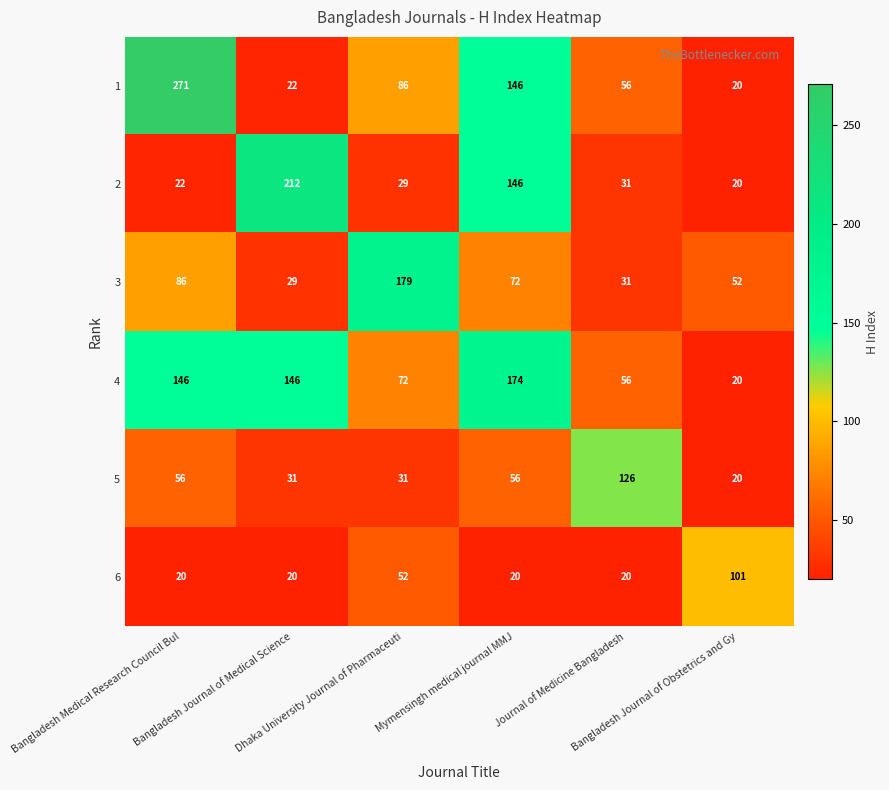

What is the sum of all 3 values?

449